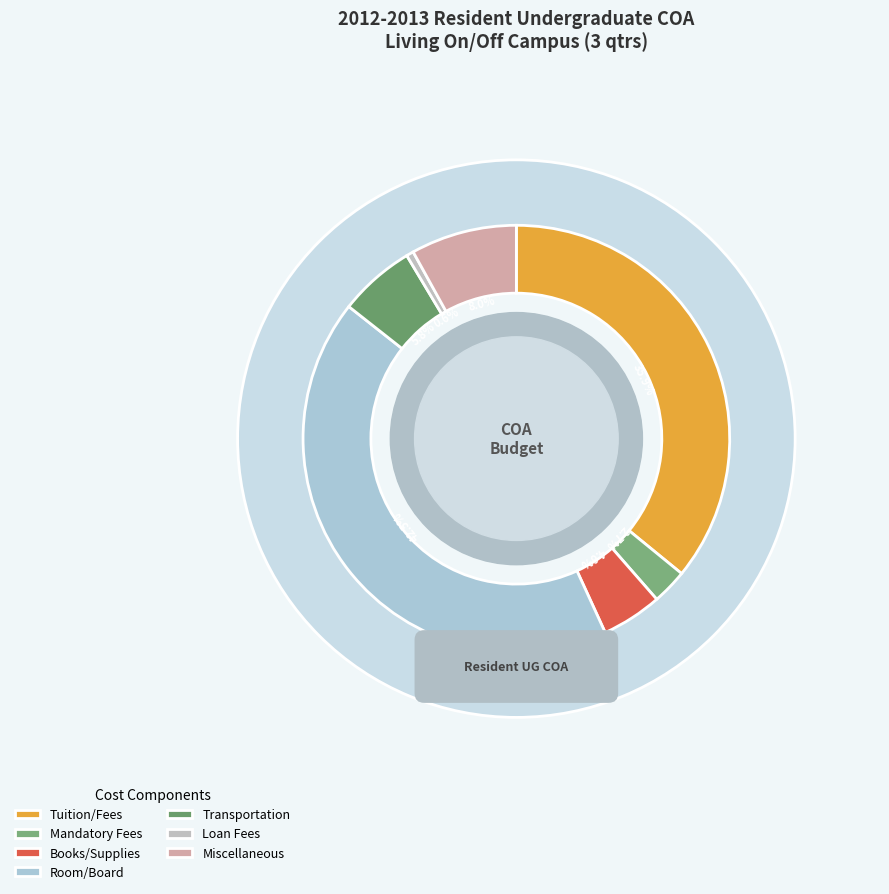

Rank the categories by value from lowest to highest.

Loan Fees, Mandatory Fees, Books/Supplies, Transportation, Miscellaneous, Tuition/Fees, Room/Board